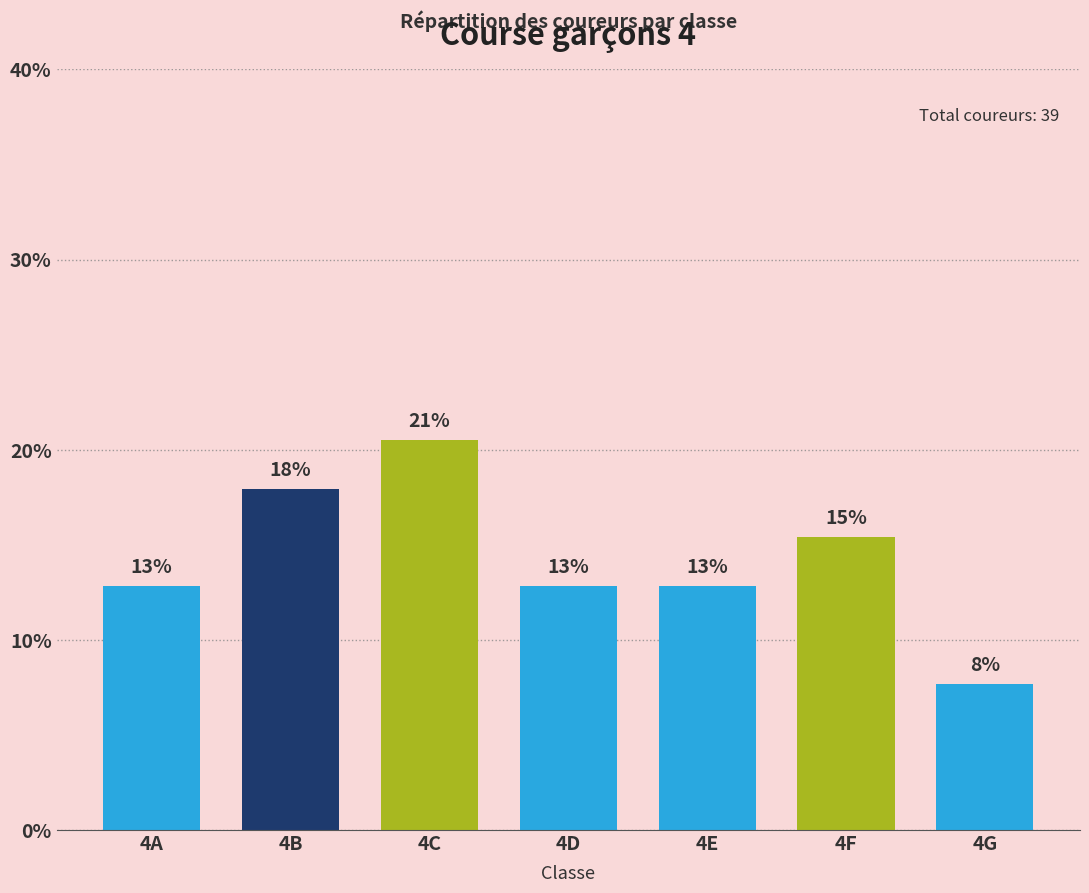

Which label corresponds to the largest value in the chart?

4C